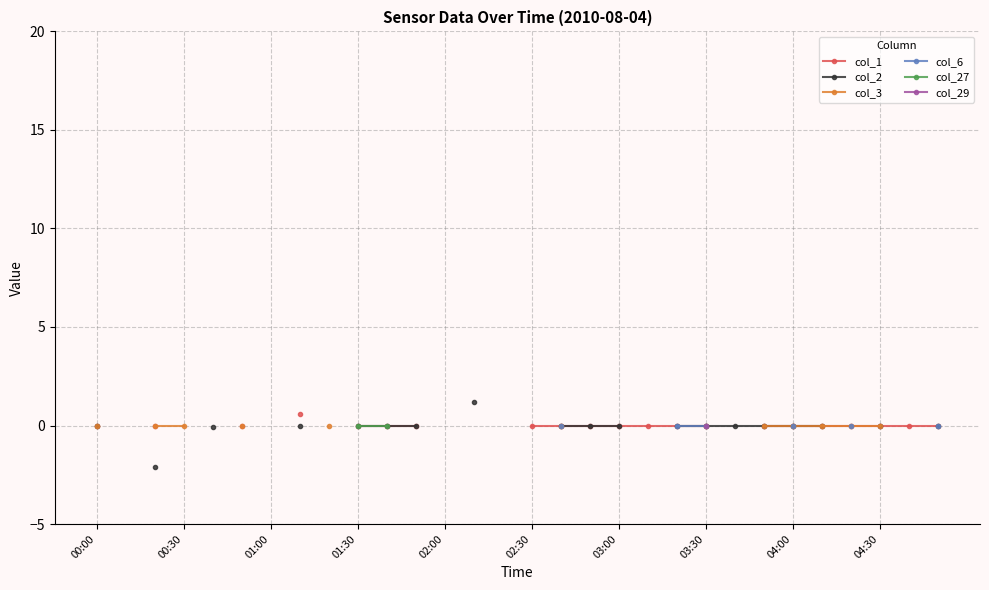

Which has a higher value, 15 or 00:30?

00:30